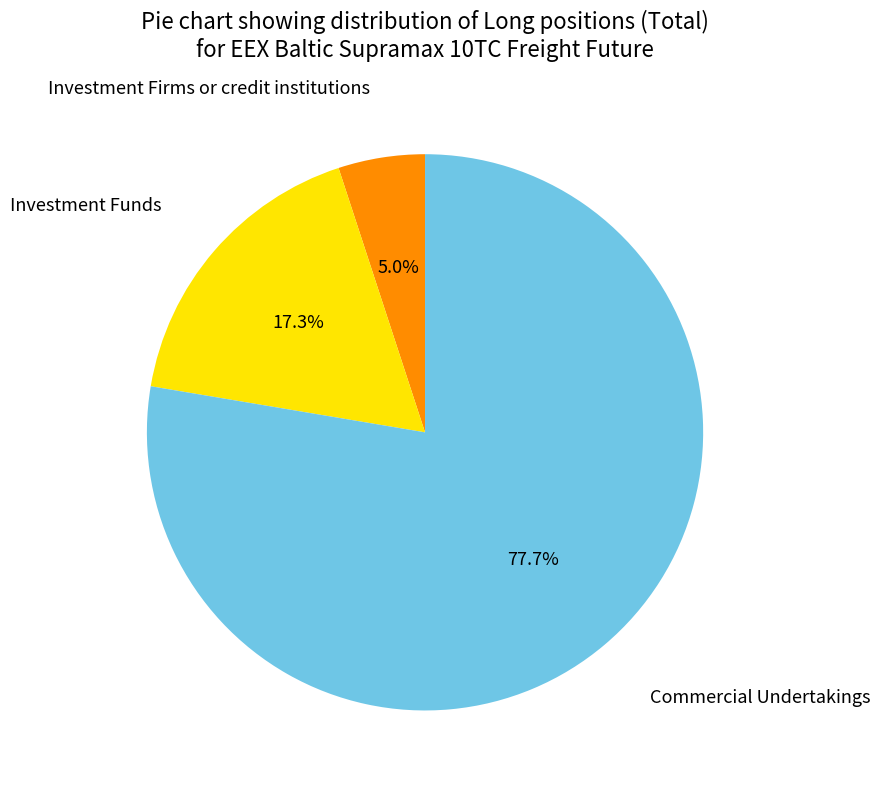

Combined, do Commercial Undertakings and Investment Firms or credit institutions account for over 50%?

Yes